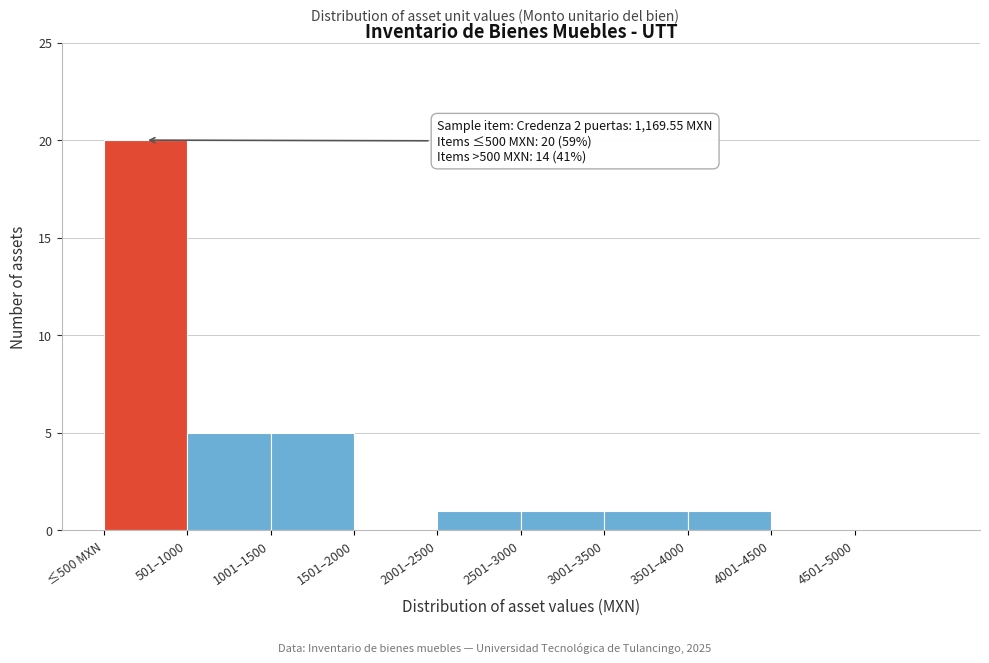

Reading left to right, what are all the values shown in this chart?

≤500 MXN=20	501–1000=5	1001–1500=5	1501–2000=0	2001–2500=1	2501–3000=1	3001–3500=1	3501–4000=1	4001–4500=0	4501–5000=0